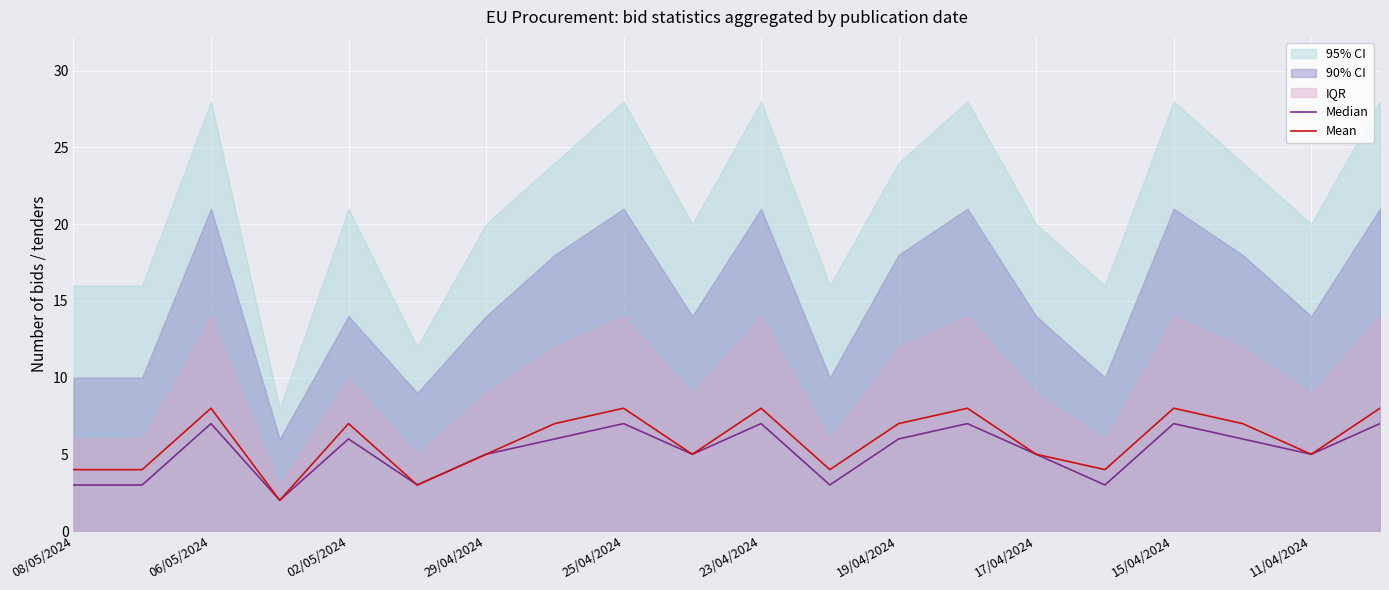

Is it true that Mean equals 7 at 02/05/2024?

True